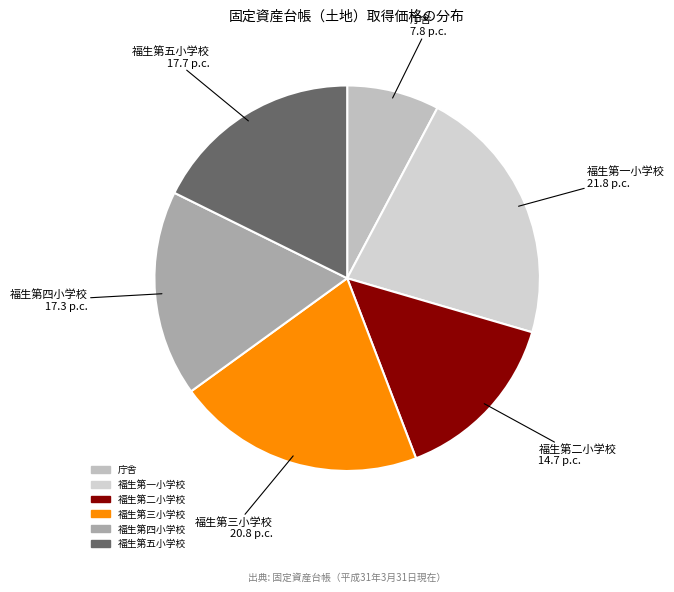

Between 福生第一小学校 and 福生第二小学校, which is larger?

福生第一小学校